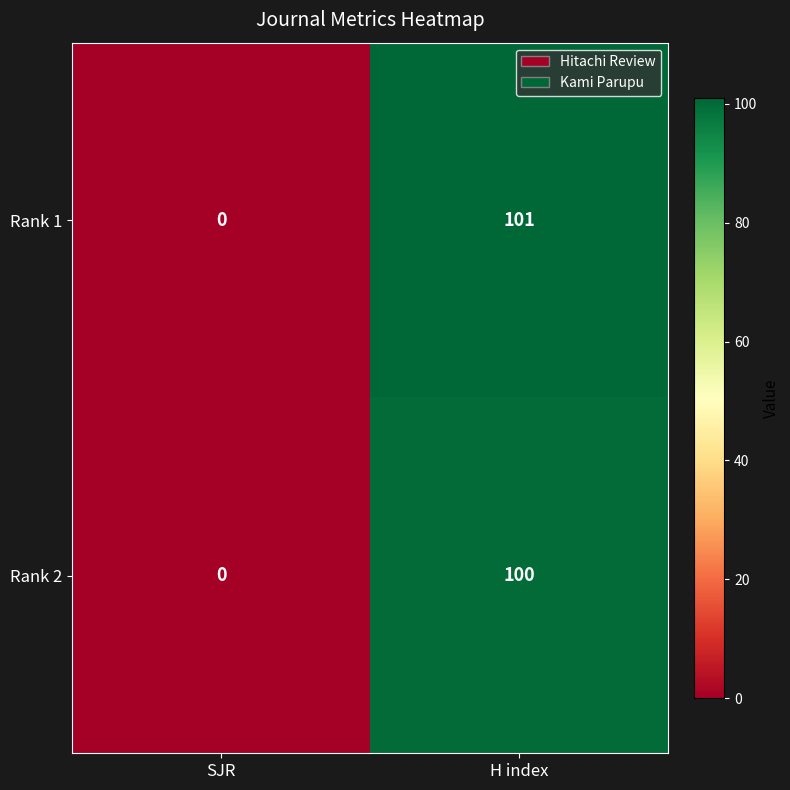

List the series in order of their overall mean, lowest first.

Rank 2, Rank 1